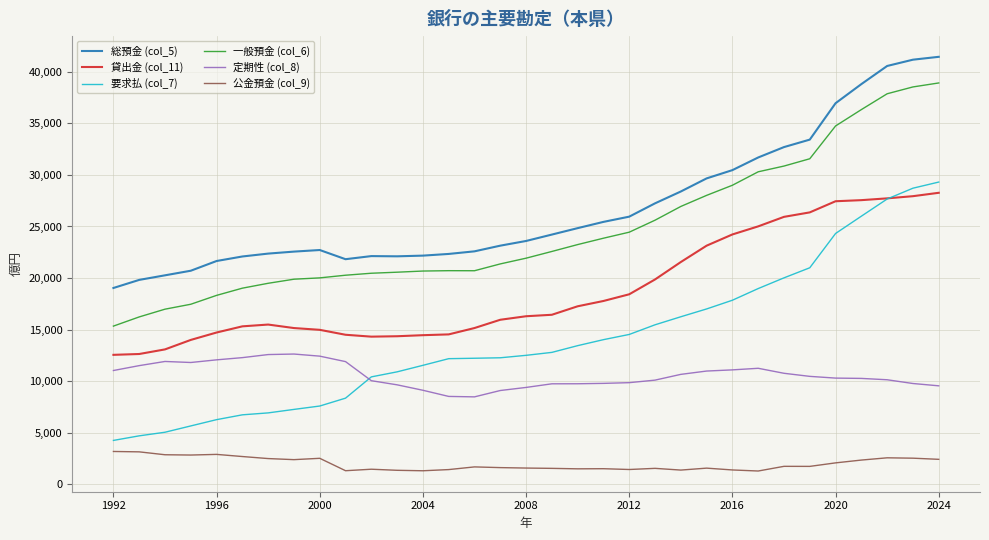

True or false: 要求払 (col_7) and 一般預金 (col_6) intersect in this chart.

False